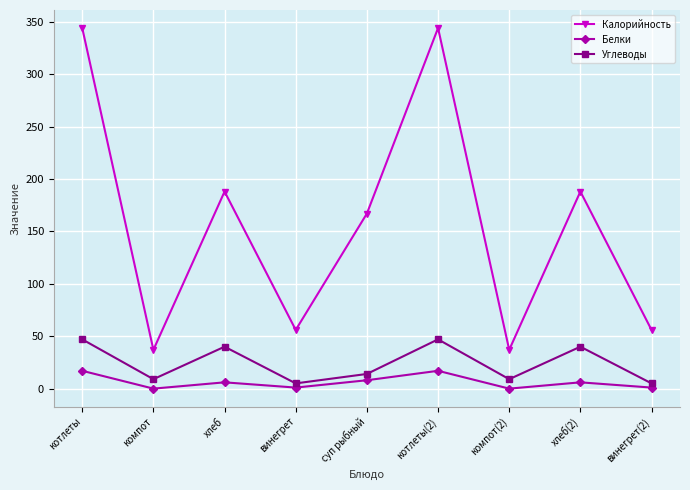

What is the difference between the second highest and minimum values in the Калорийность series?

307